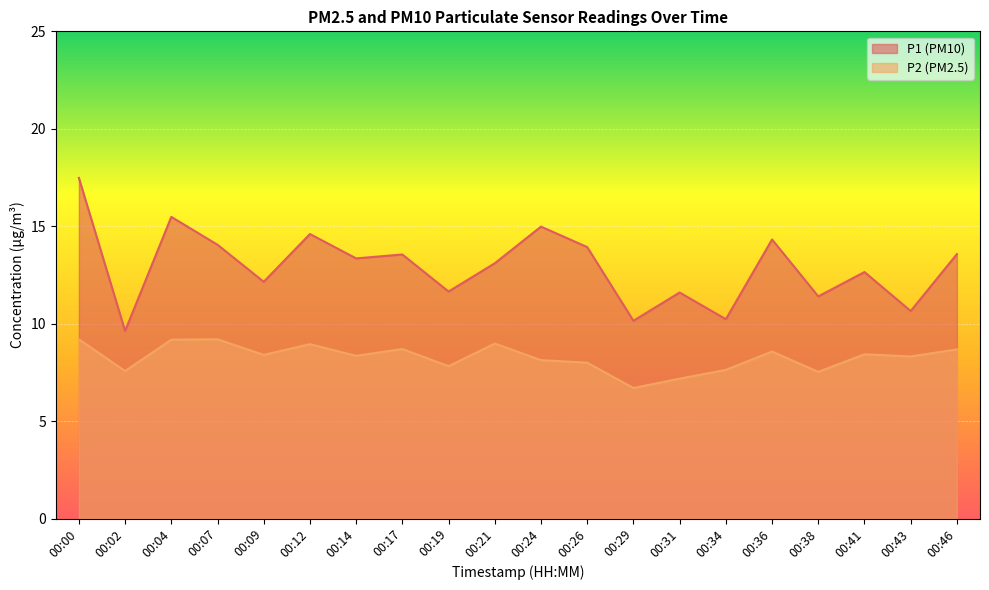

True or false: P1 has more than 2 interior local peaks.

True